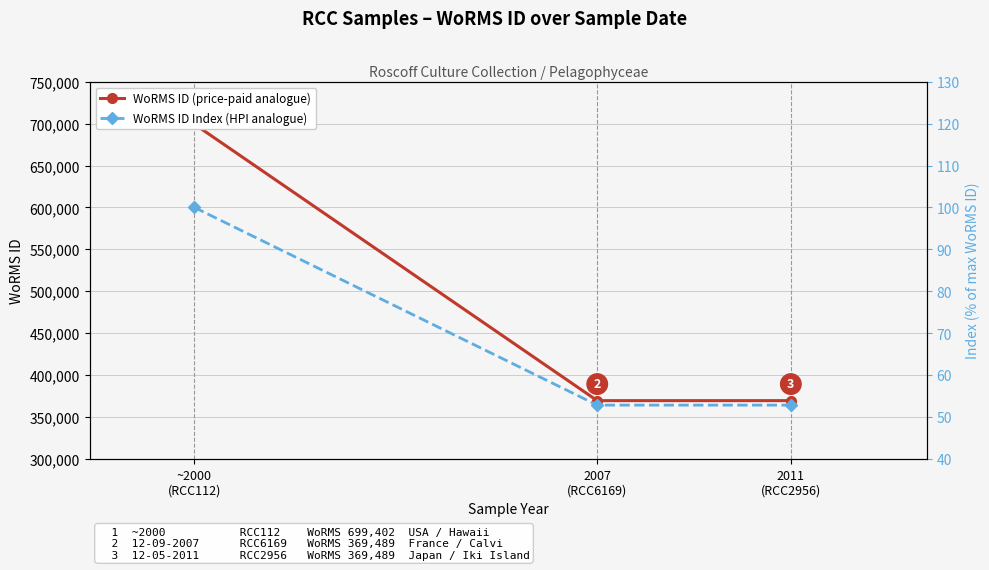

Which category has the highest value in the WoRMS ID (price-paid analogue) series?

~2000
(RCC112)